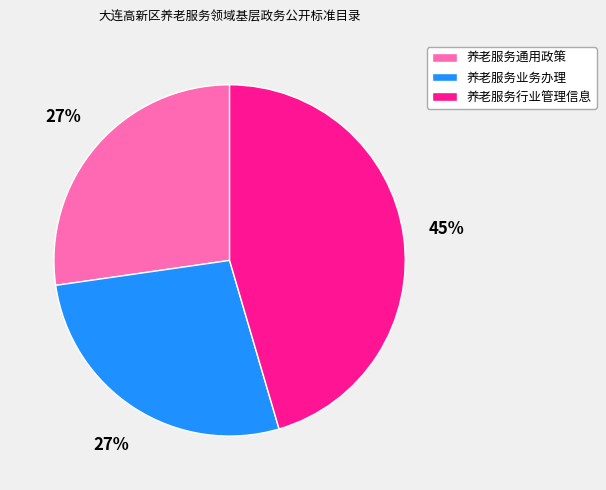

Do 养老服务行业管理信息 and 养老服务业务办理 together represent more than half of the pie?

Yes